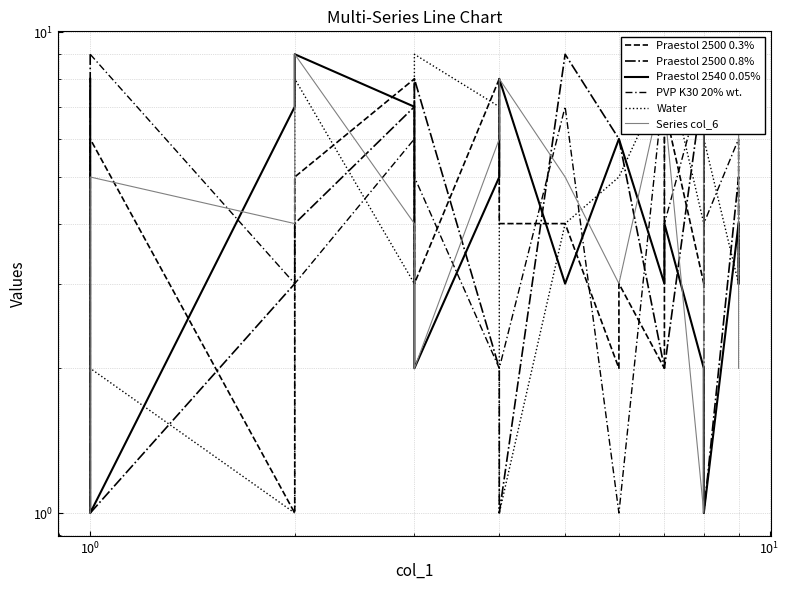

How many values in the Praestol 2500 0.3% series exceed 4?

8